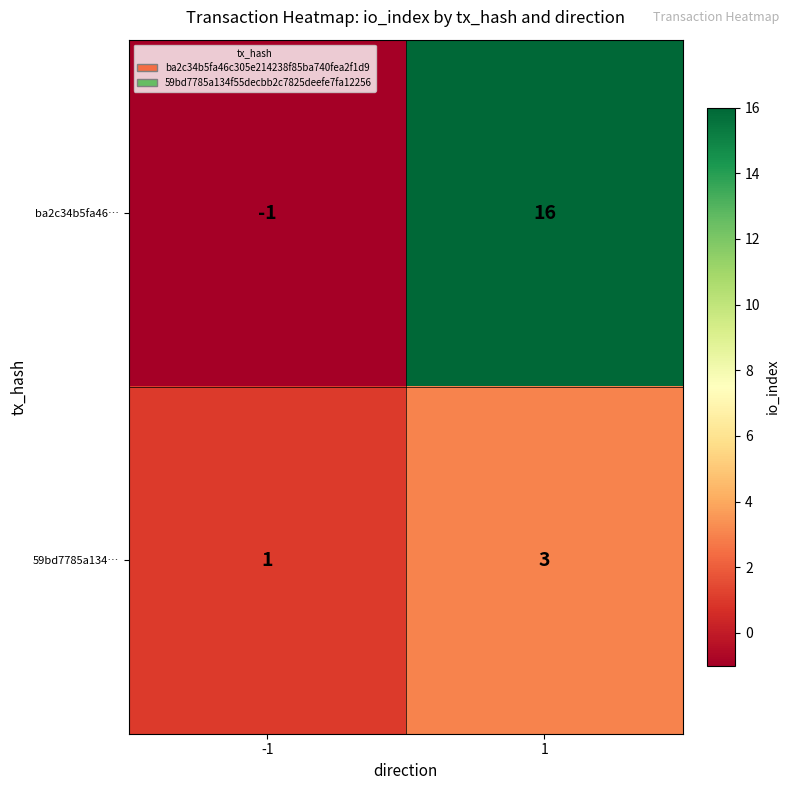

Rank the categories by 59bd7785a134… value from highest to lowest.

1, -1